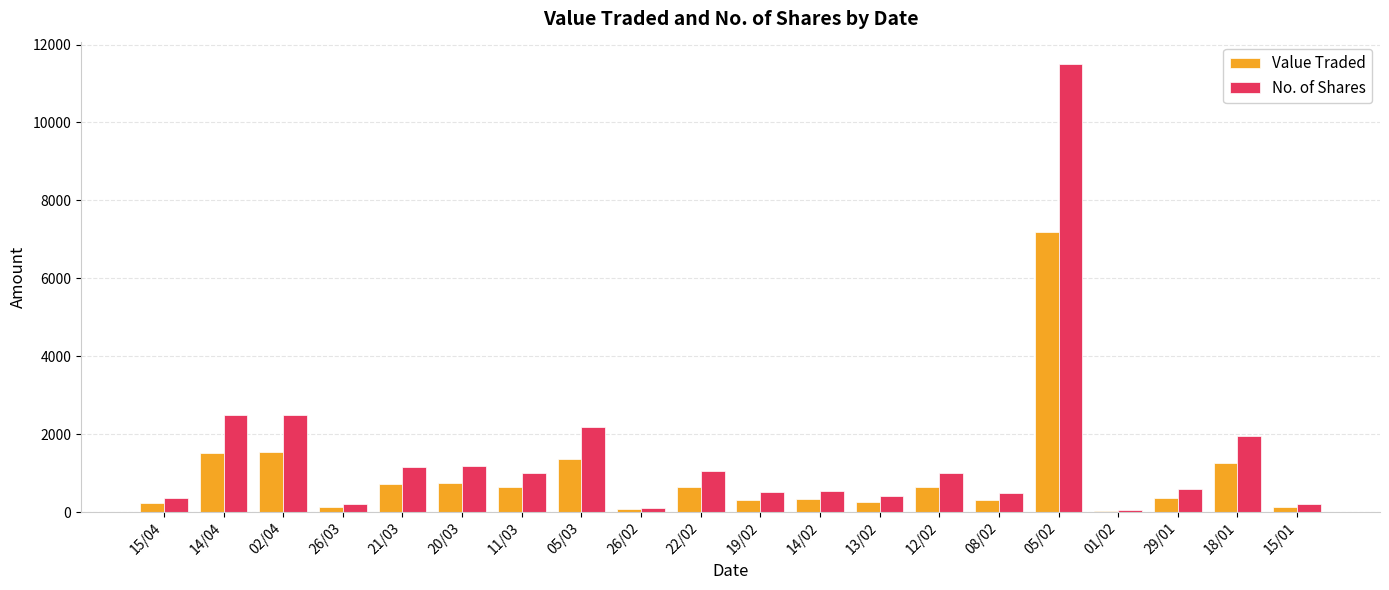

Read the Value Traded value at 26/03, to the nearest 10.

130